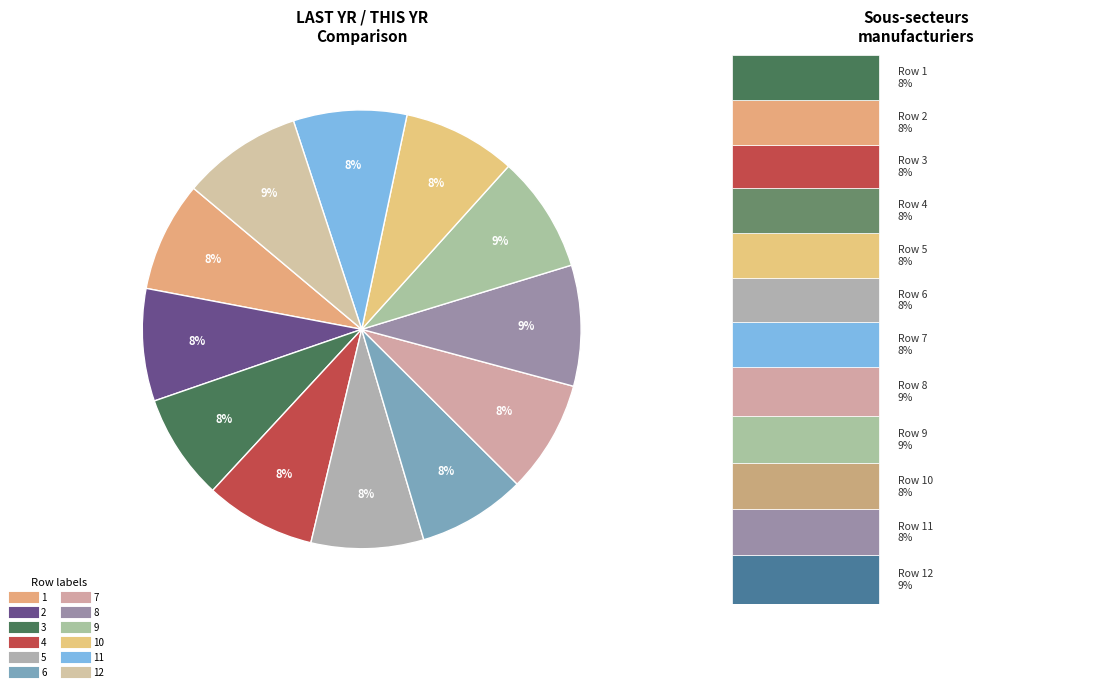

How many segments does this pie chart have?

12